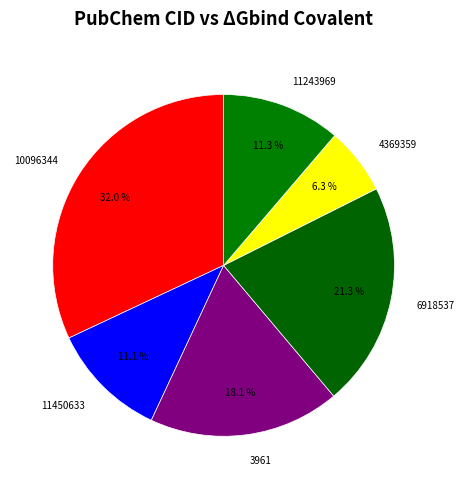

Between 3961 and 11243969, which is larger?

3961